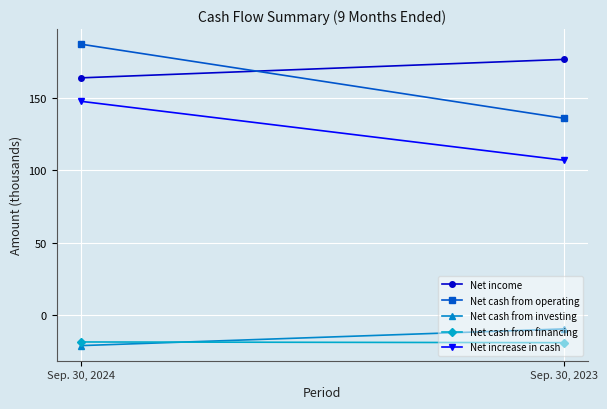

The value of Net cash from investing at Sep. 30, 2024 is -6.3. True or false?

False